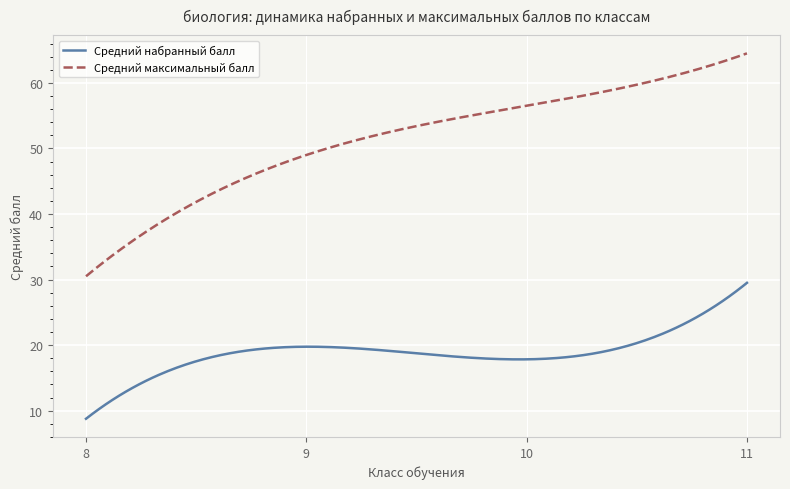

Which series has the largest range (max minus min)?

Средний максимальный балл